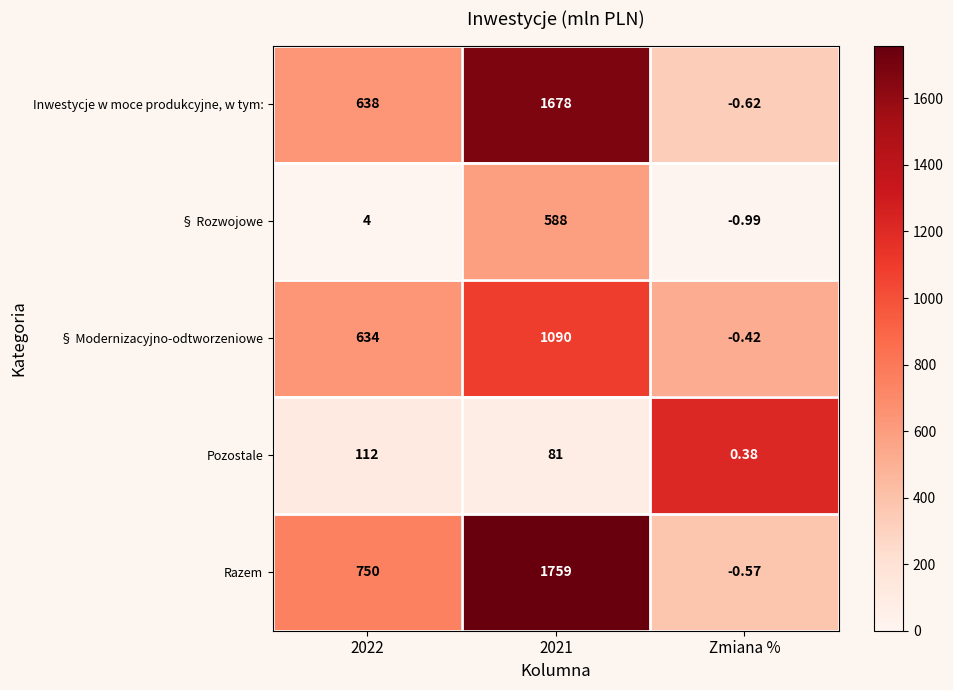

Which category has the lowest value in the Pozostale series?

Zmiana %